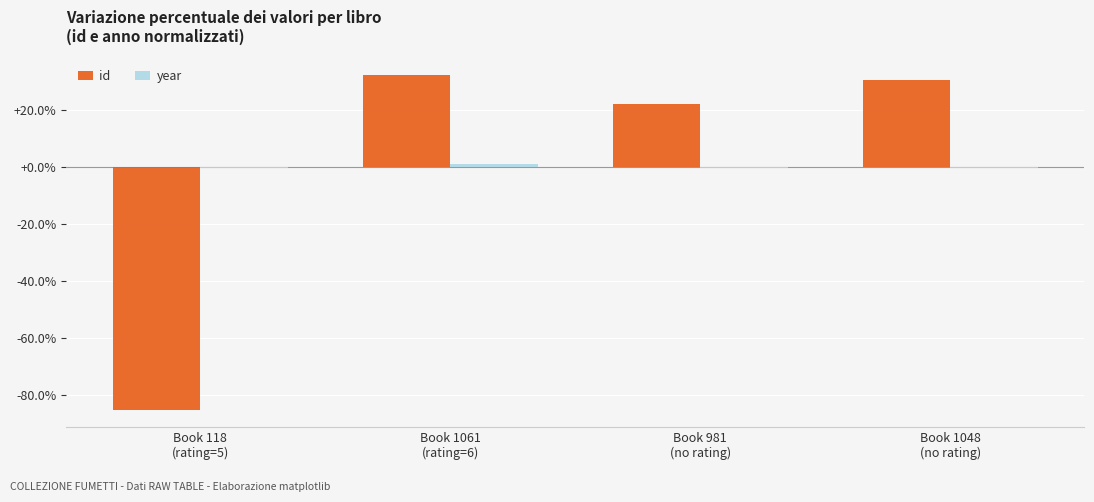

What is the maximum value for id?

32.3